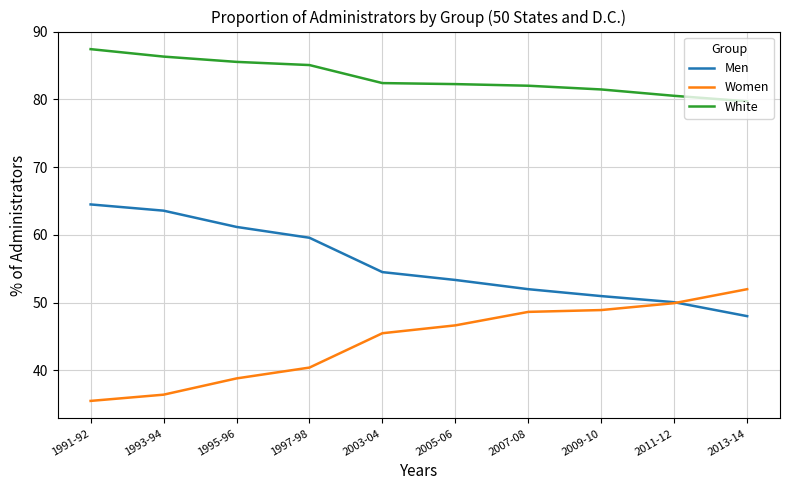

At 2007-08, list the series in order from smallest to largest.

Women, Men, White